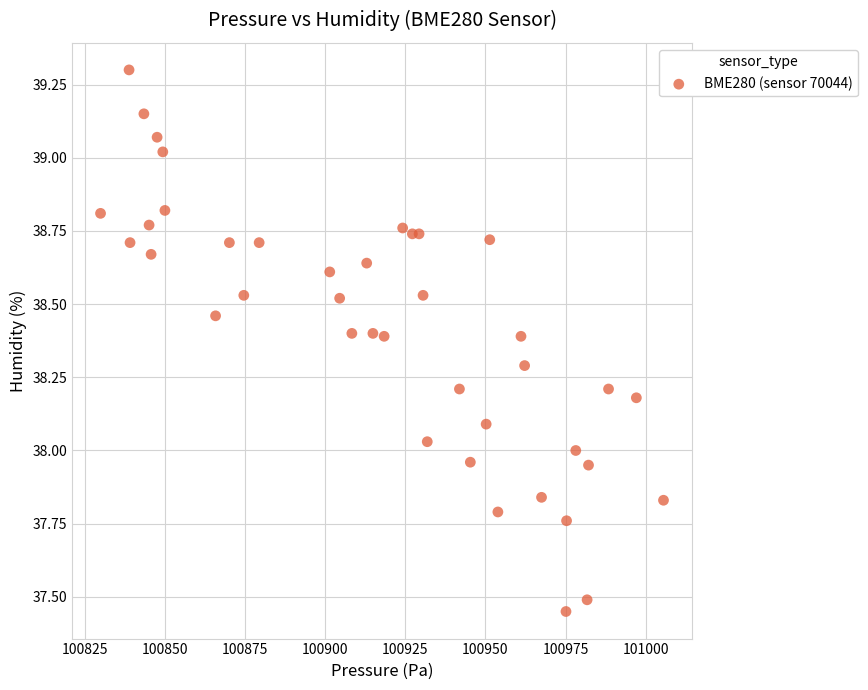

What is the range of X values (max minus min)?

175.7